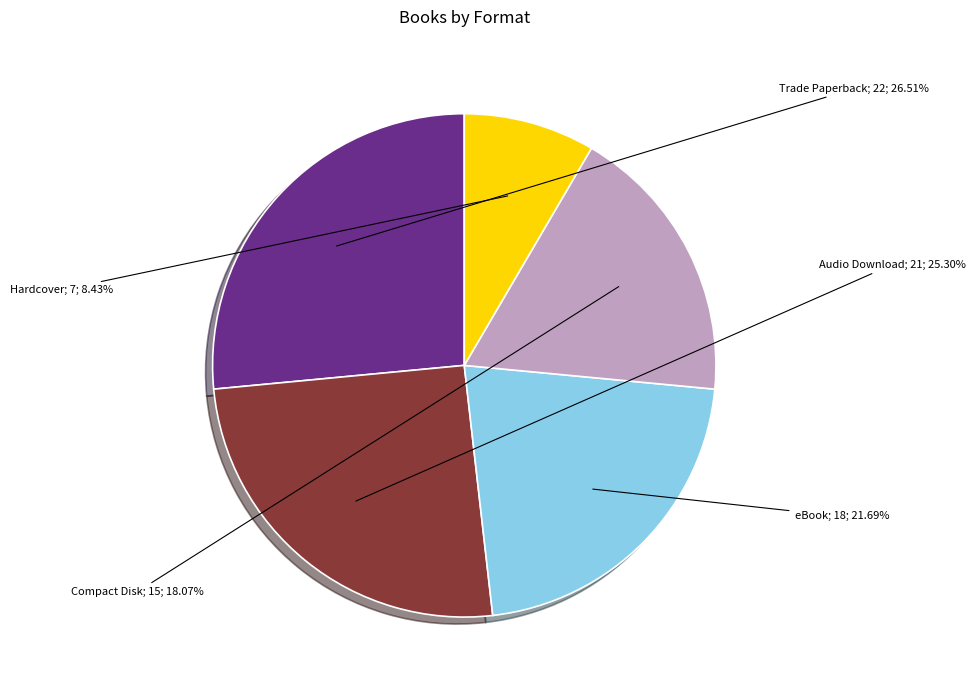

Does any single category account for the majority?

No